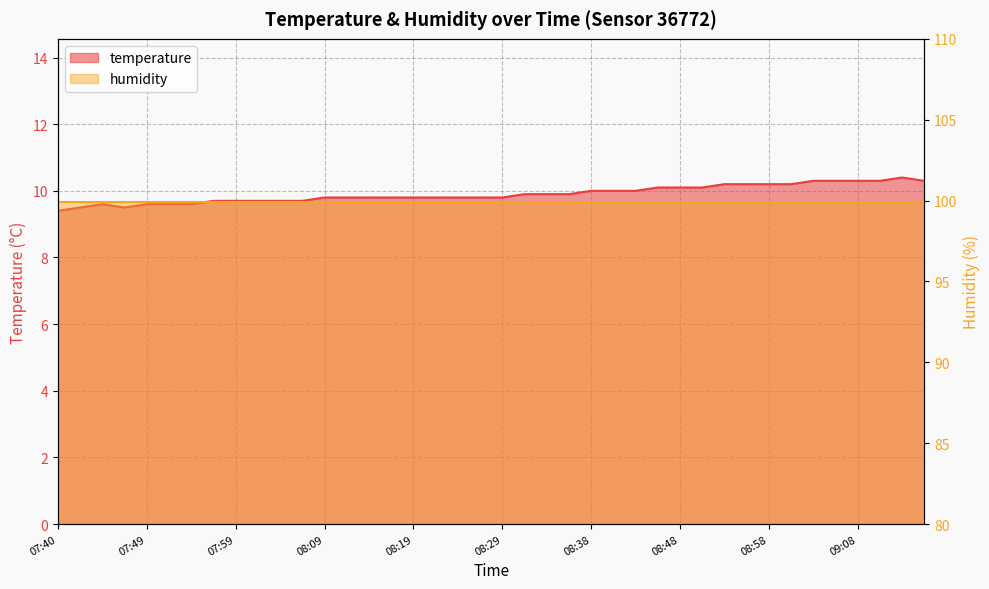

What is the value of the 14th point from the left?

9.8